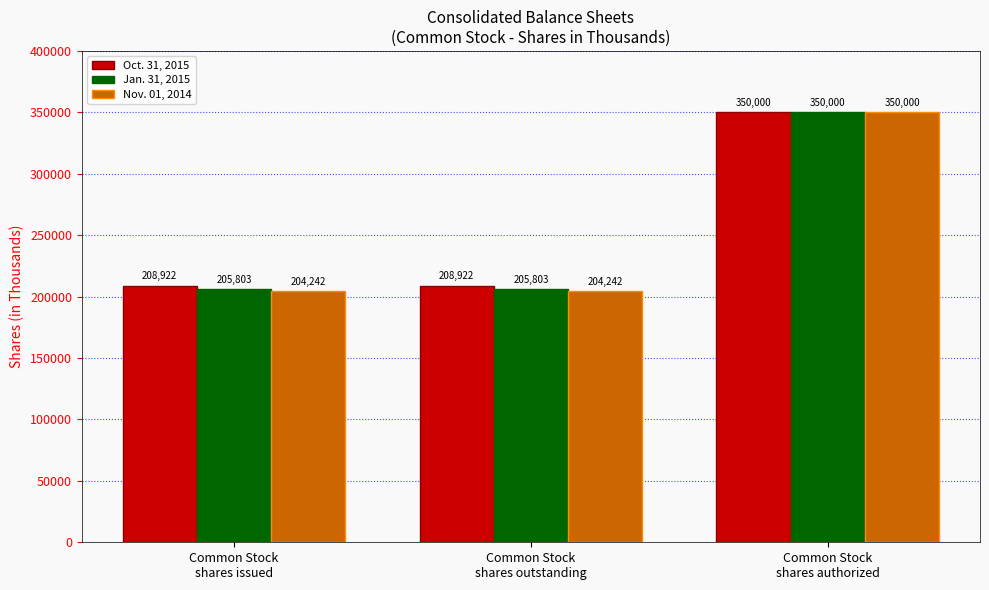

List the series in order of their overall mean, lowest first.

Nov. 01, 2014, Jan. 31, 2015, Oct. 31, 2015